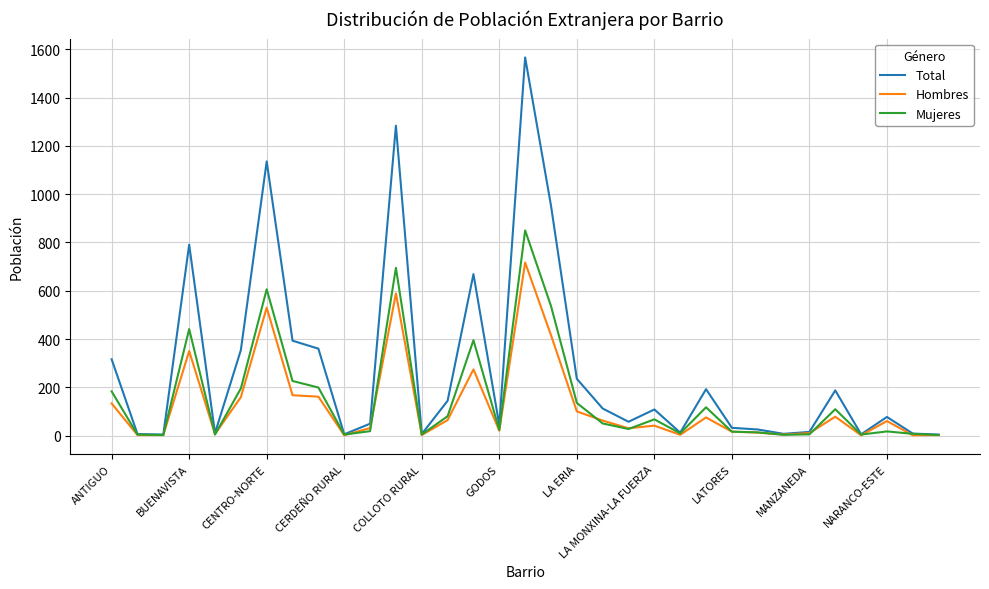

Which series has the widest spread of values?

Total